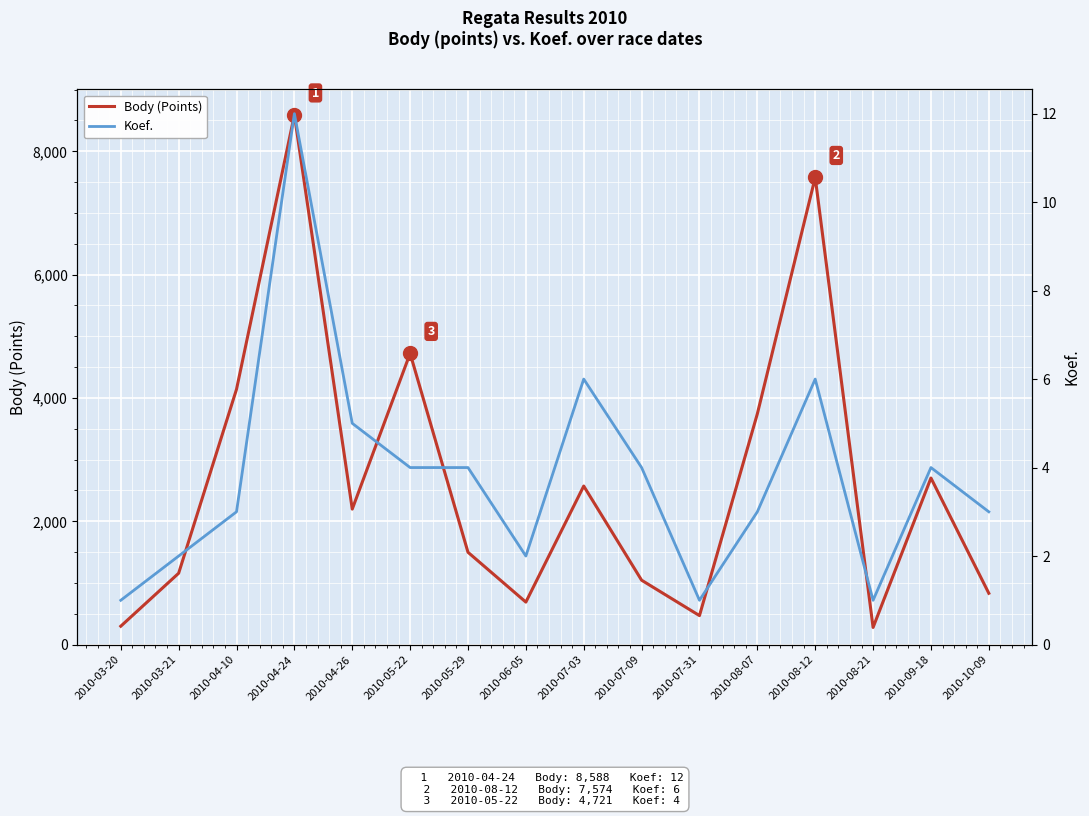

What is the difference between the second highest and minimum values in the Koef. series?

5